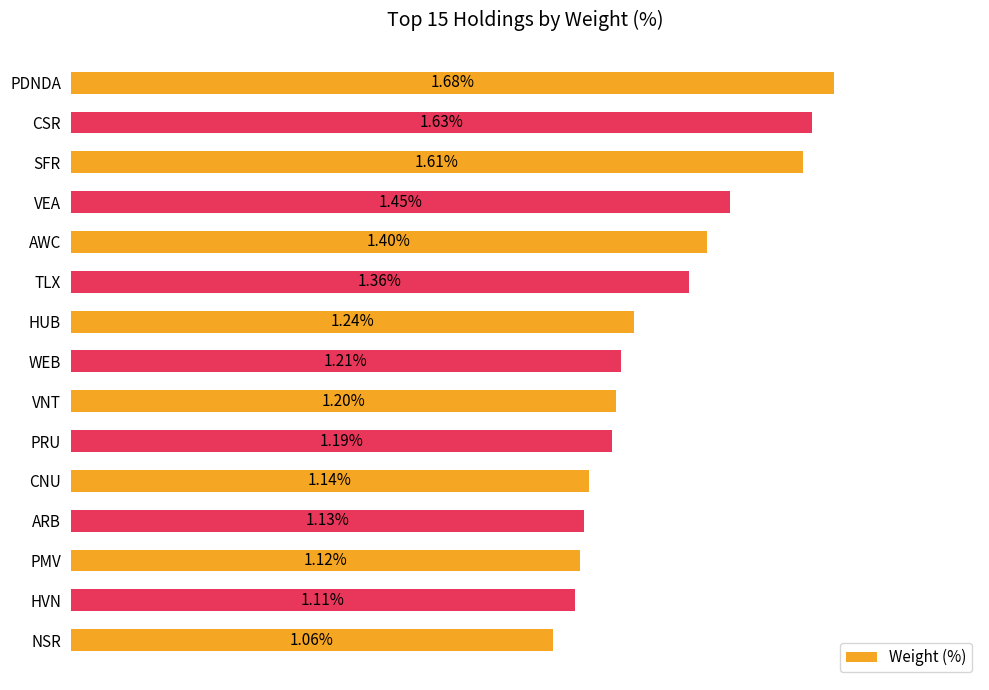

What is the label of the 1st bar from the bottom?

NSR